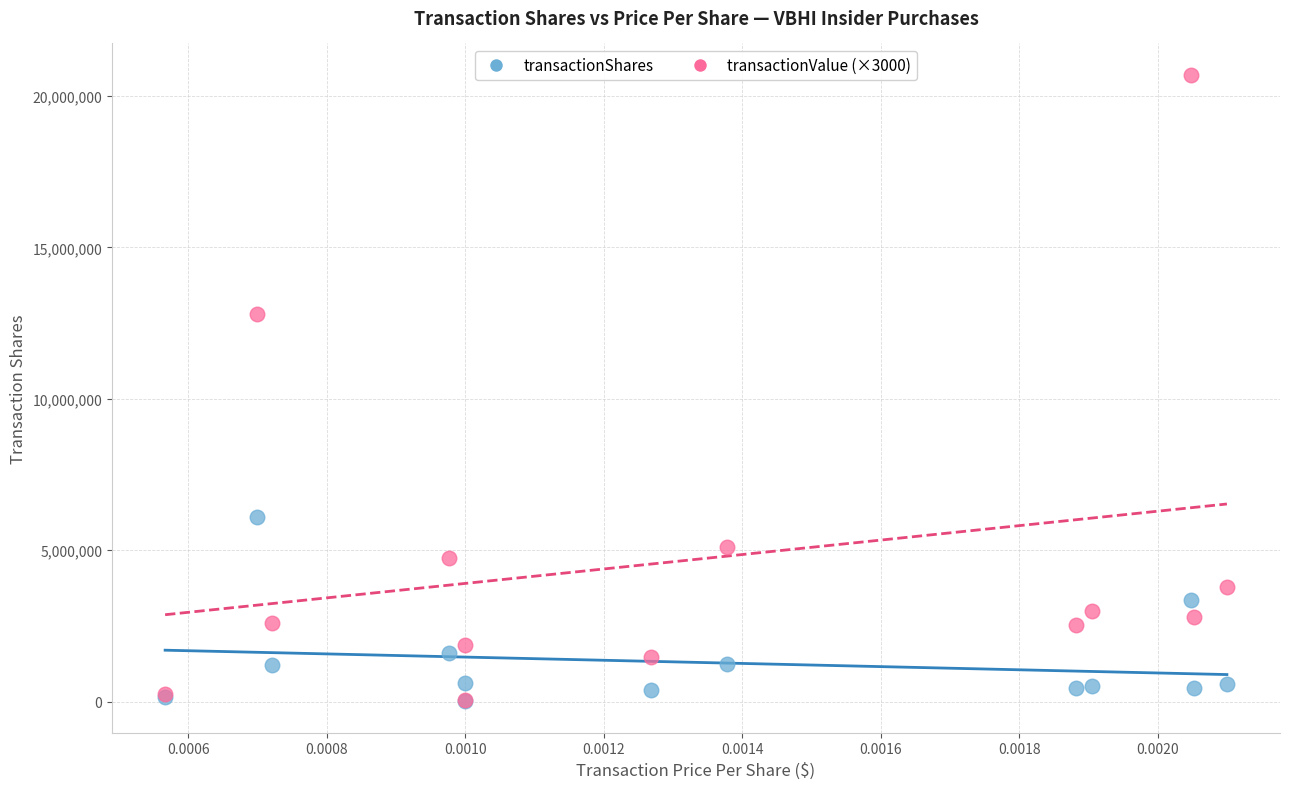

Across all series, what Y value is closest to 10359000?

12810000